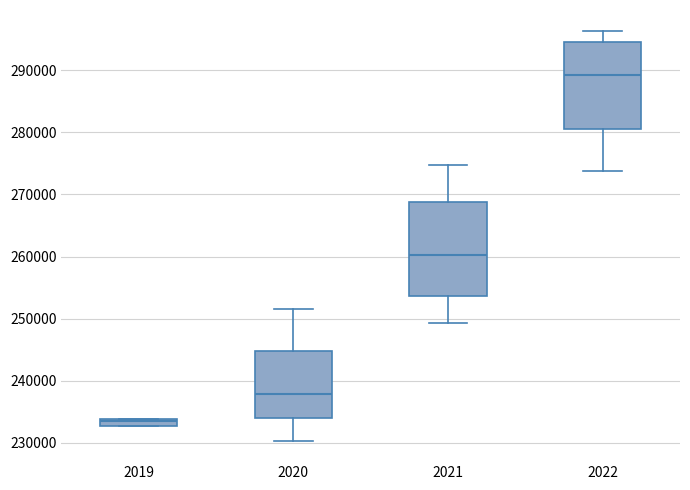

Which box has the lowest median line?

2019